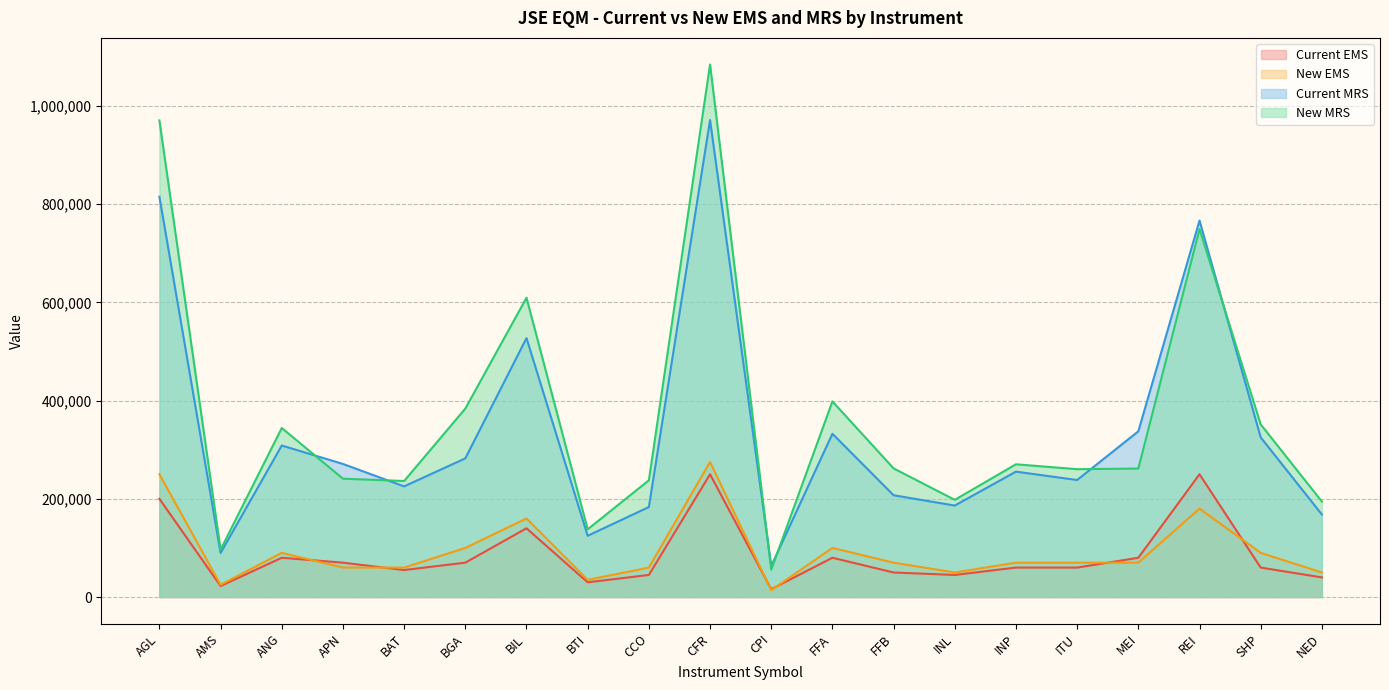

Which series has the widest spread of values?

New MRS